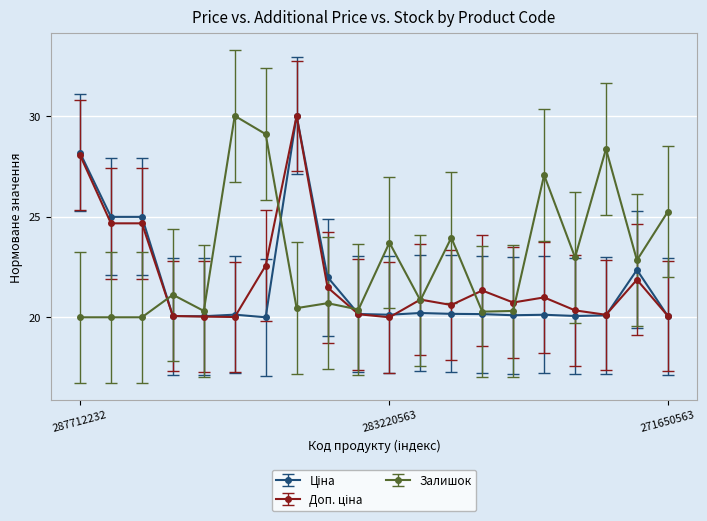

What is the minimum value shown in the chart?

20.0